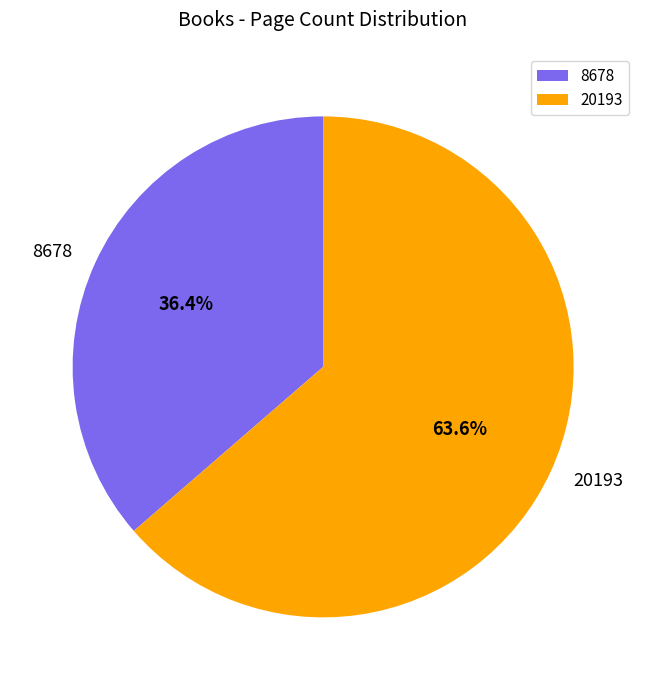

Which has a higher value, 20193 or 8678?

20193